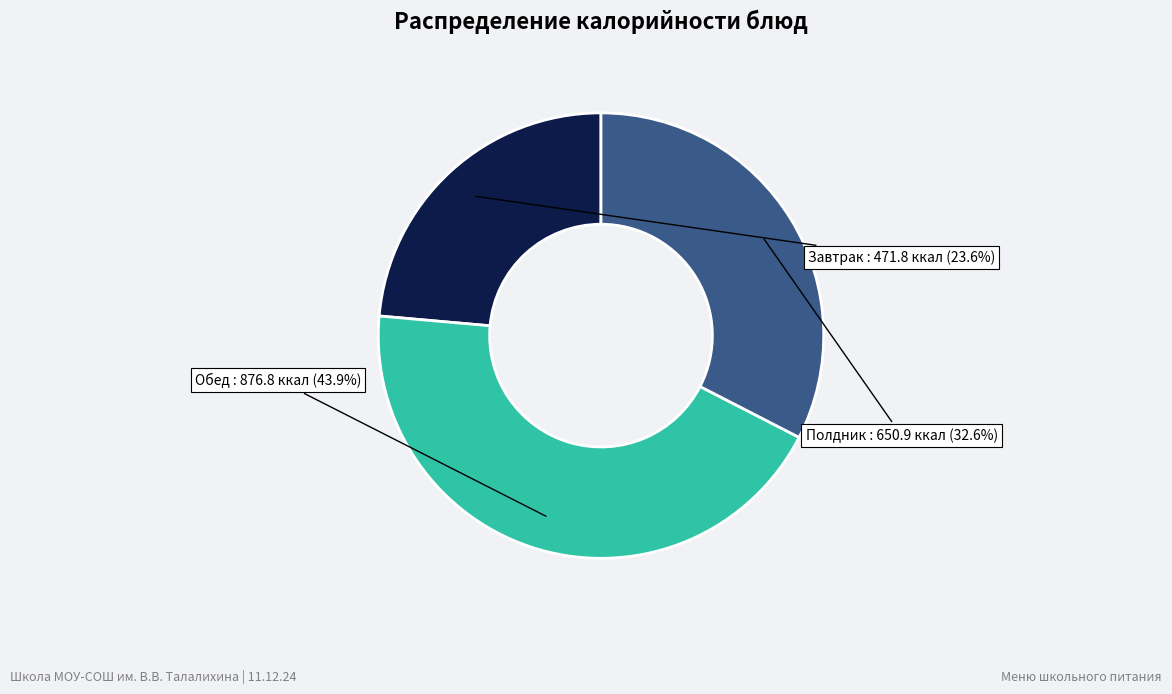

Is there any slice that represents more than half of the pie?

No